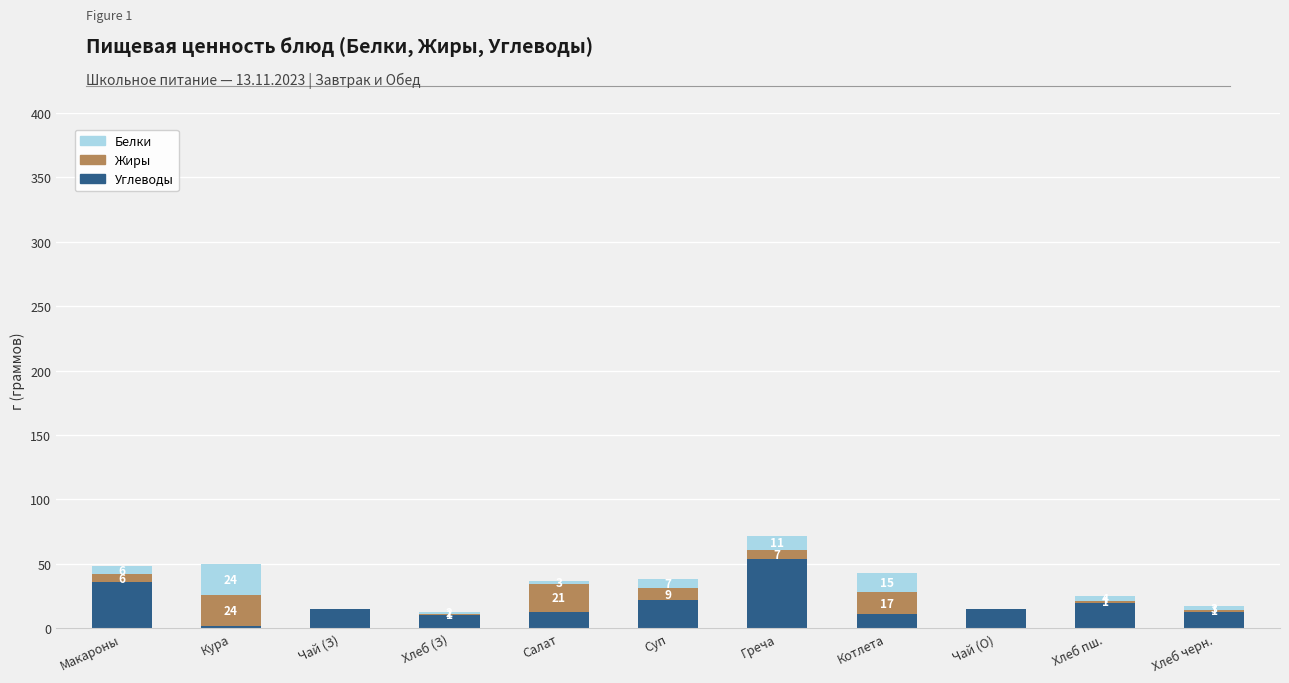

Count the number of data series in this chart.

3